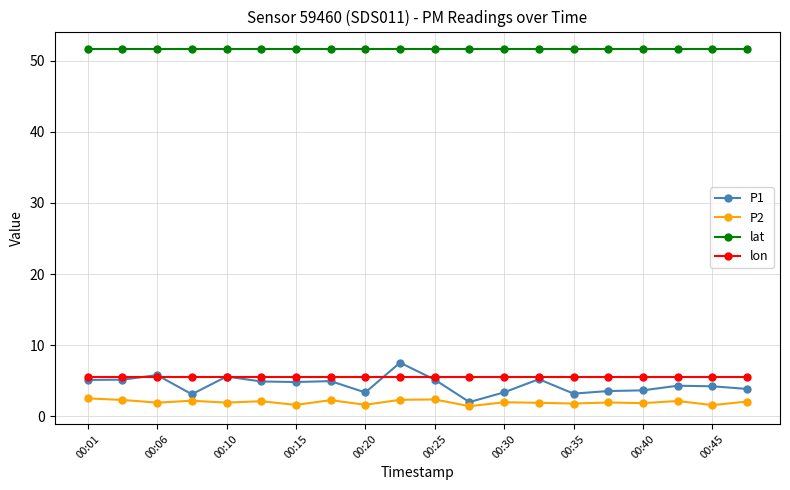

Which series has the largest total across all categories?

lat